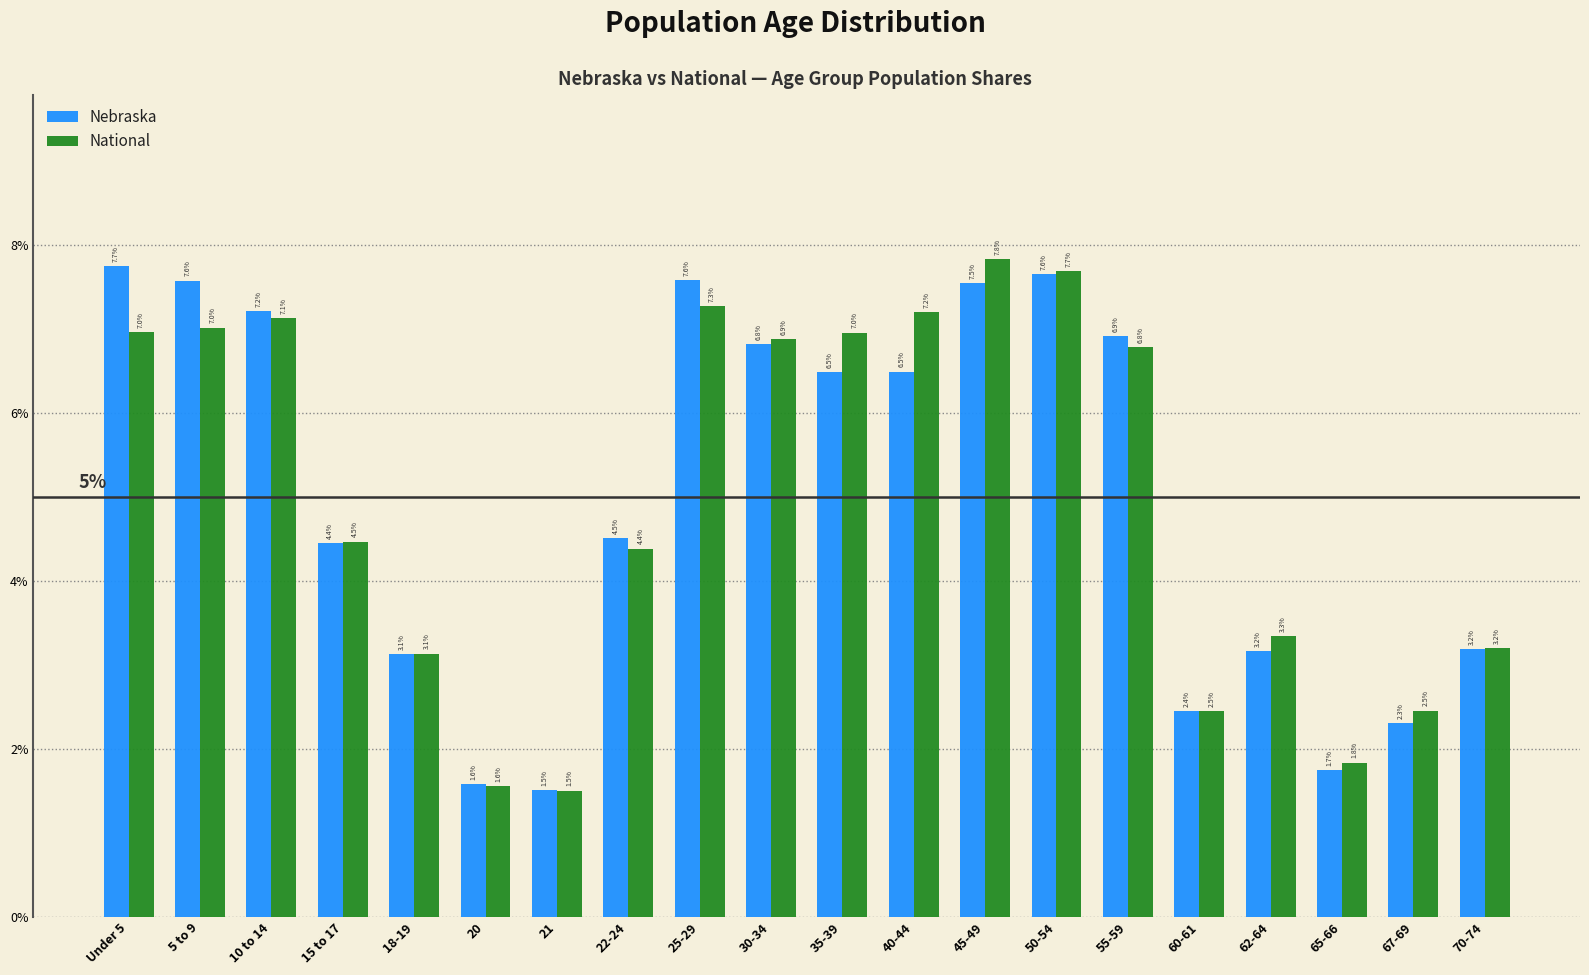

Reading right to left, extract all data points from this chart.

Nebraska: 3.2	2.3	1.7	3.2	2.4	6.9	7.6	7.5	6.5	6.5	6.8	7.6	4.5	1.5	1.6	3.1	4.4	7.2	7.6	7.7
National: 3.2	2.5	1.8	3.3	2.5	6.8	7.7	7.8	7.2	7.0	6.9	7.3	4.4	1.5	1.6	3.1	4.5	7.1	7.0	7.0